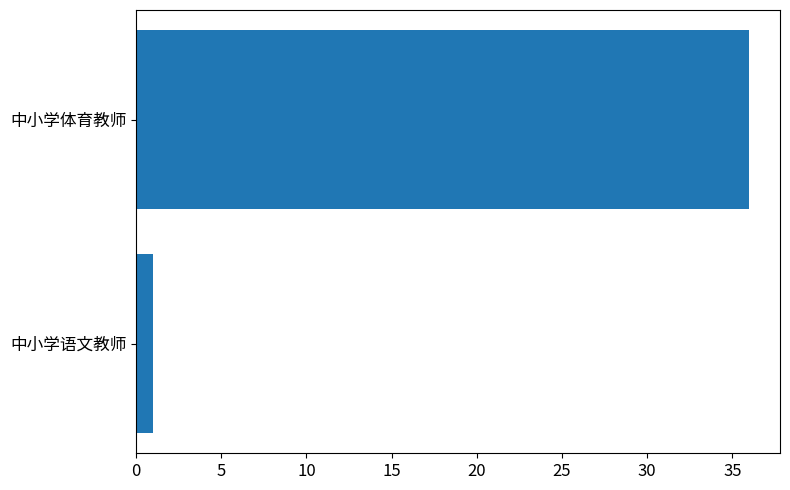

The value at 中小学语文教师 is 1. True or false?

True